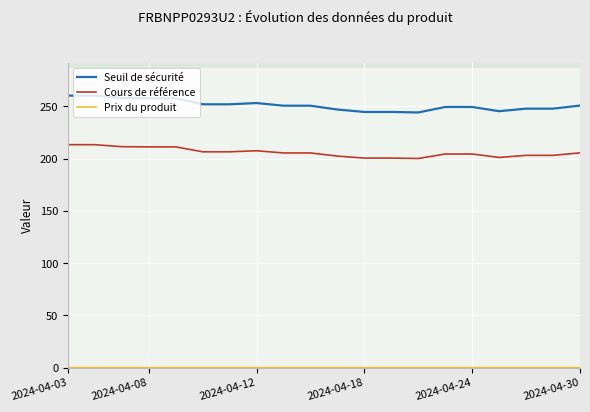

The value of Prix du produit at 13 is 0.1. True or false?

True